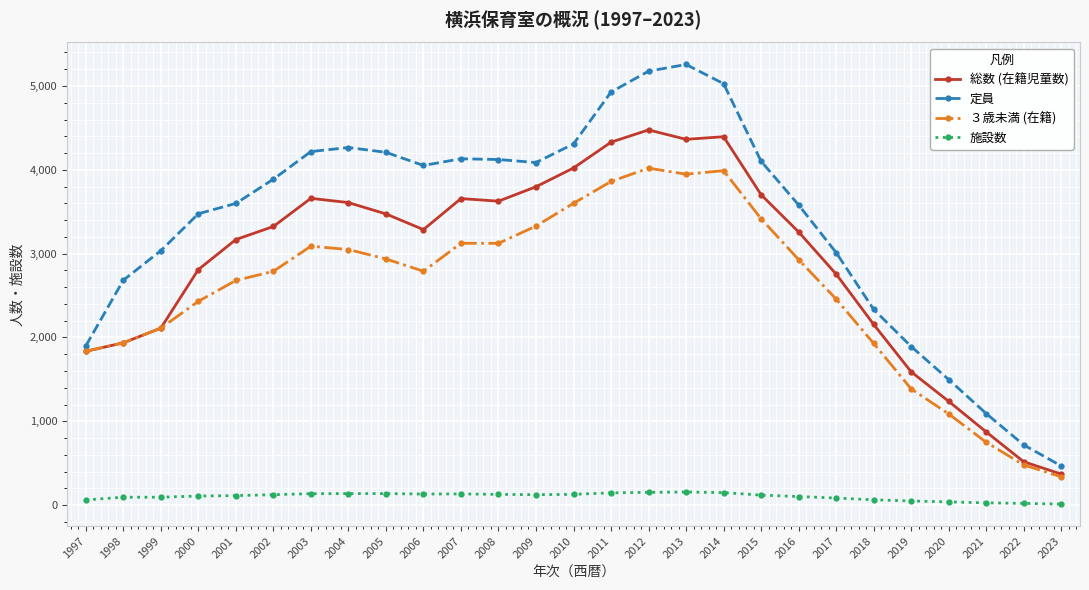

Which series has the widest spread of values?

定員